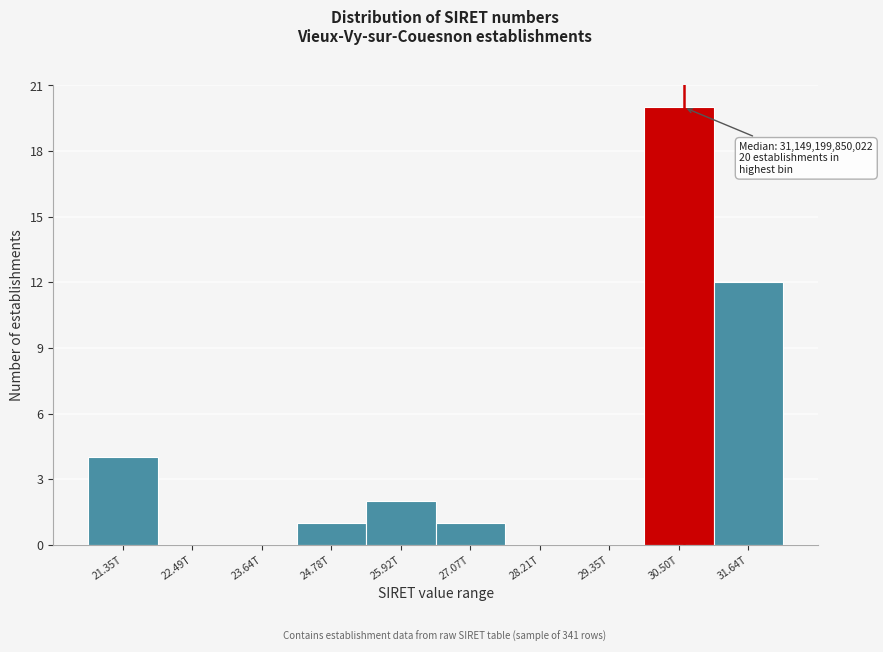

Reading left to right, list all the values displayed in this chart.

21.35T=4	22.49T=0	23.64T=0	24.78T=1	25.92T=2	27.07T=1	28.21T=0	29.35T=0	30.50T=20	31.64T=12